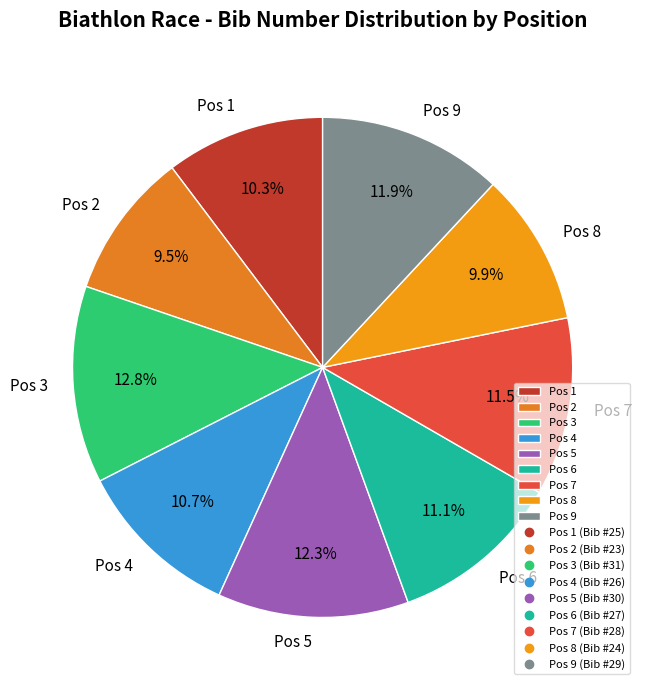

What is the ratio of the value at Pos 6 to the value at Pos 3?

0.9